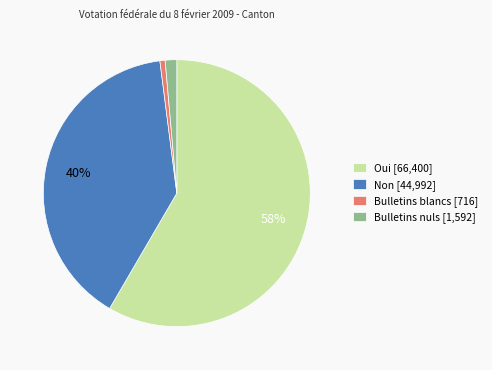

To the nearest percent, what is the difference between the Bulletins blancs and Non slice percentages?

39%